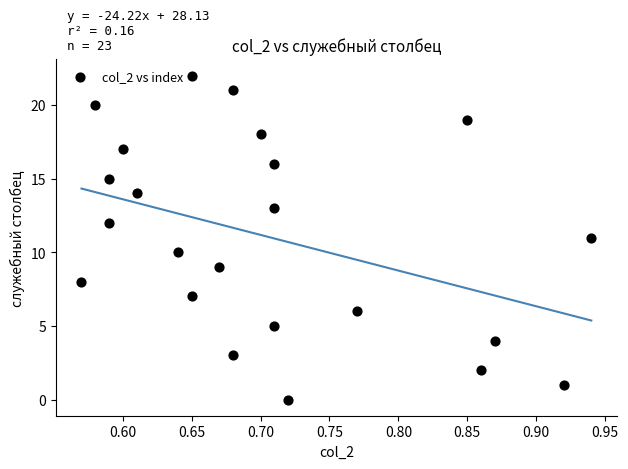

What is the range of Y values (max minus min)?

22